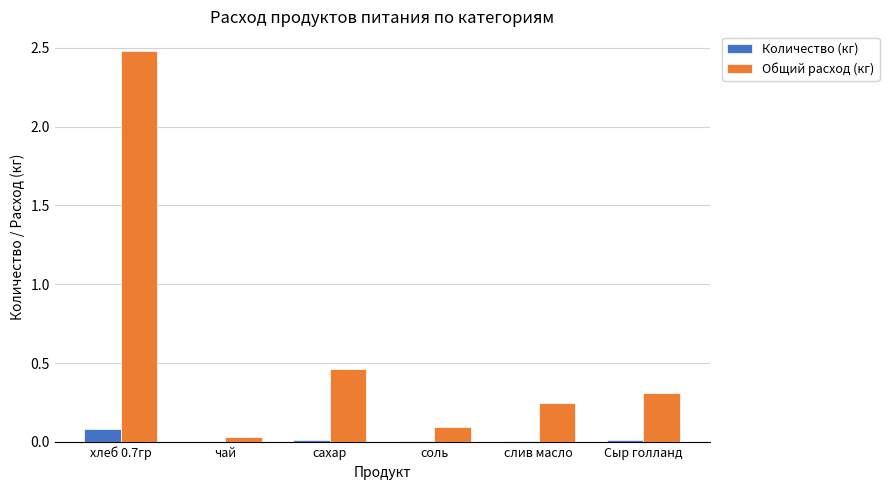

Is it true that Общий расход (кг) equals 0.3 at Сыр голланд?

True